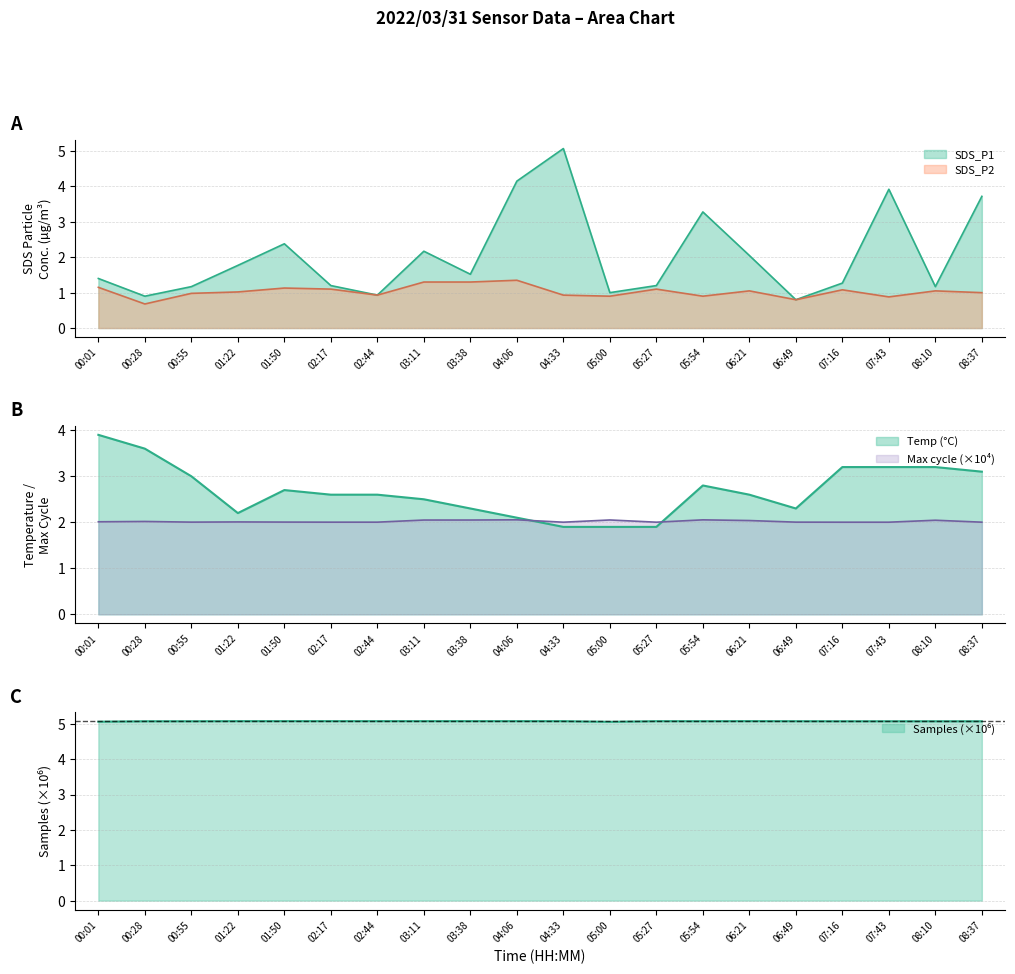

Between 03:11 and 02:44, which is larger?

03:11